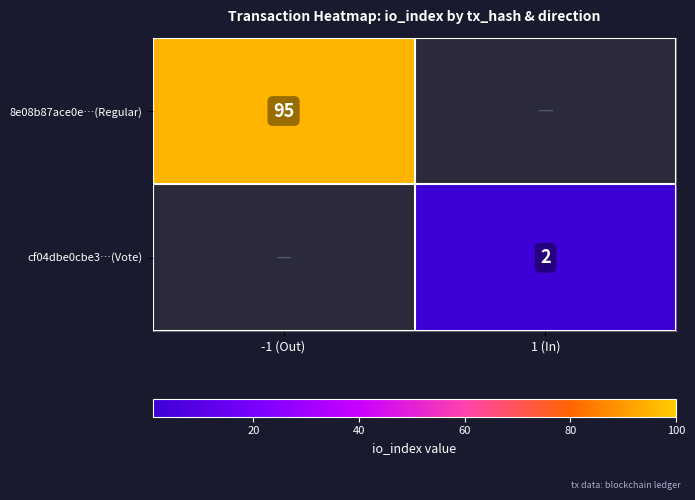

At which category is the sum across all series the highest?

-1 (Out)